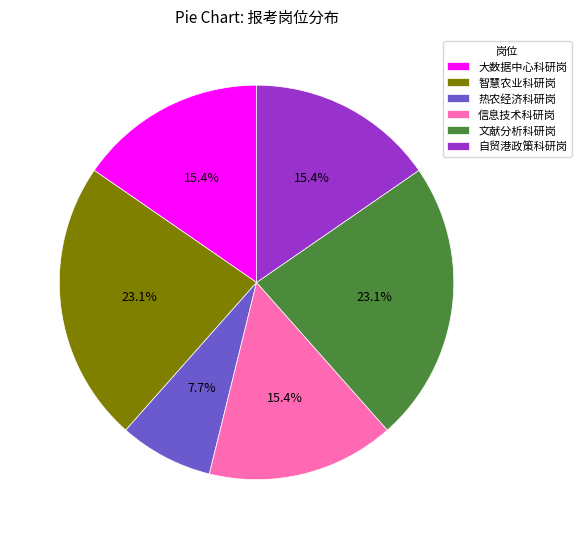

How many segments does this pie chart have?

6